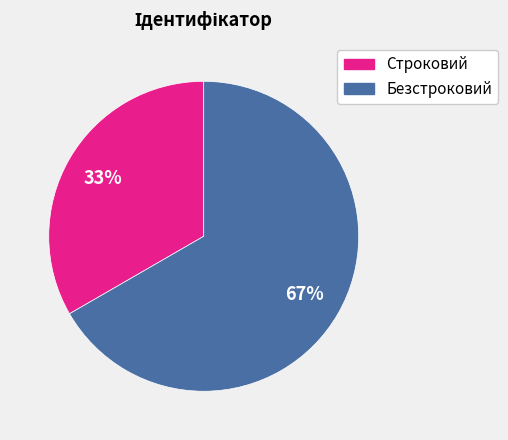

Which category has the smallest portion of the pie?

Строковий